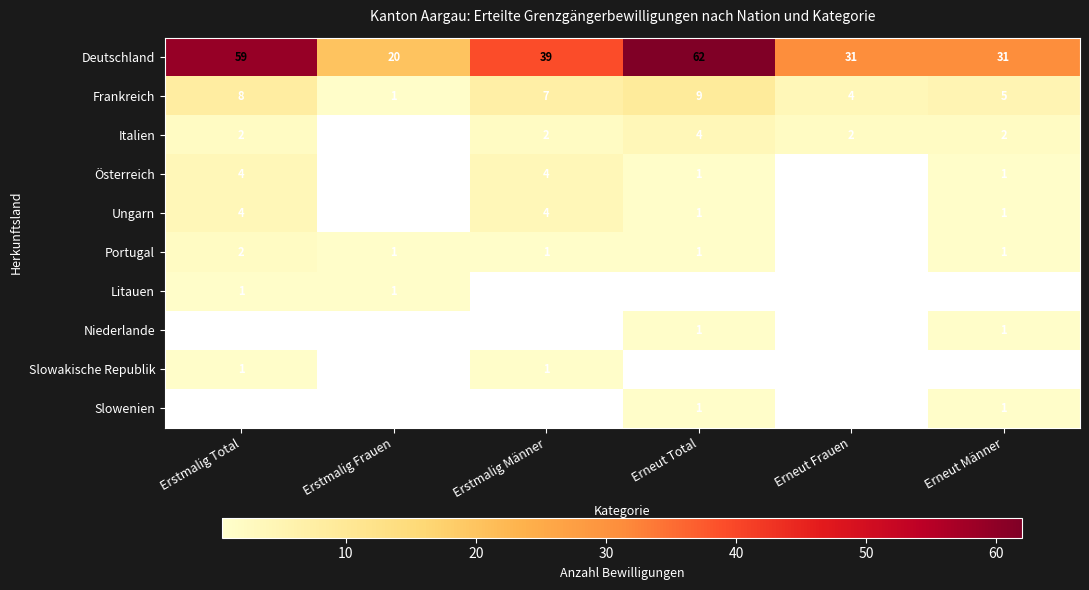

Which series changed the most between Erstmalig Total and Erstmalig Frauen?

Deutschland